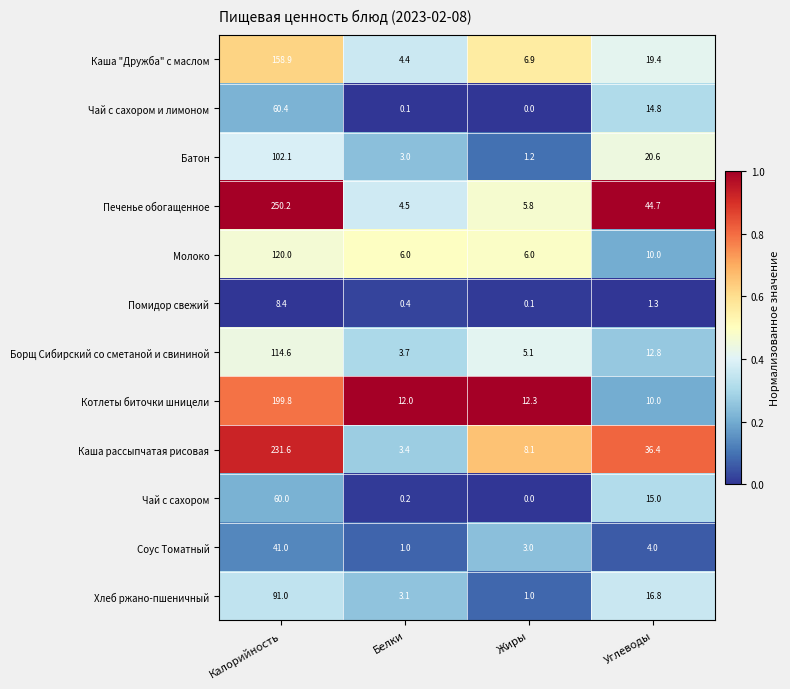

What is the greatest value displayed?

250.2